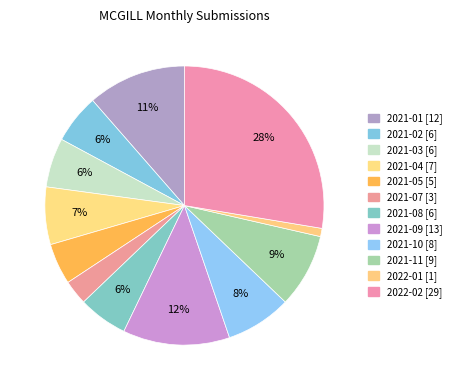

Count the number of slices in the pie.

12